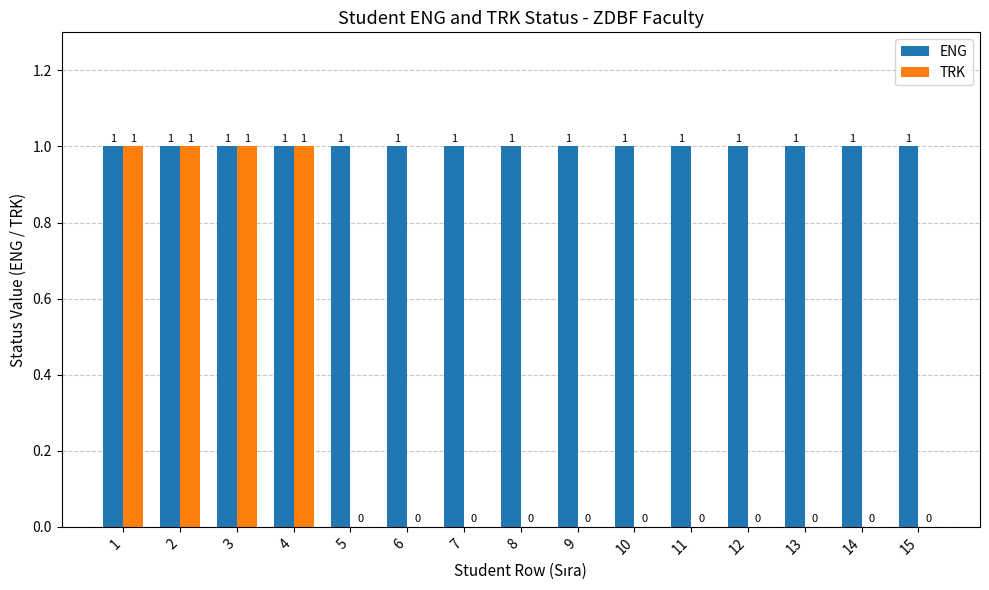

What is the average value of the ENG series?

1